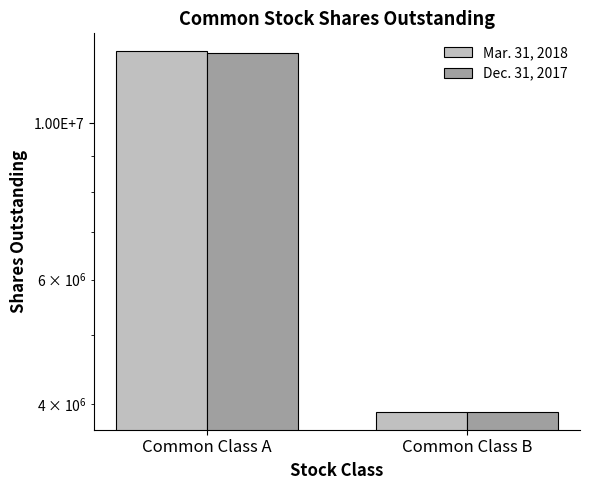

Does the chart contain stacked bars?

No